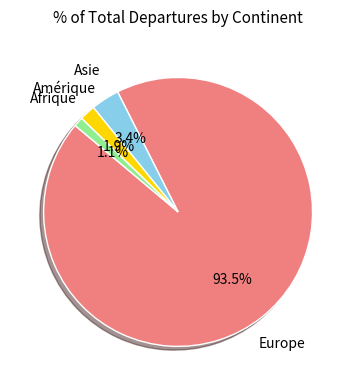

Between Europe and Afrique, which is larger?

Europe